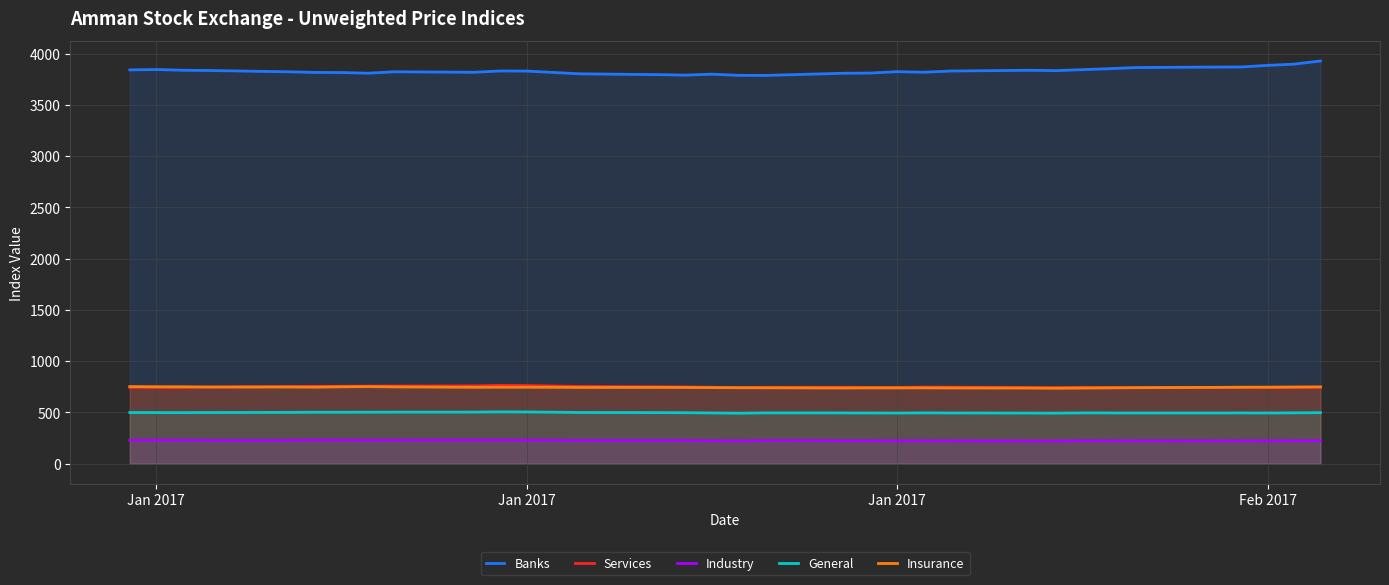

How many lines are shown in the chart?

5